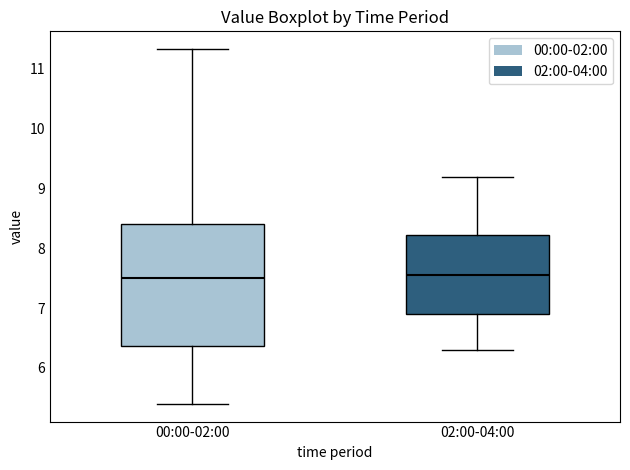

Reading left to right, transcribe this box plot: for each box, give where its median line is, the range the box spans, and where its two whiskers end, as read against the y-axis. The values are not printed on the chart, so give them approximately, as read against the axis.

00:00-02:00: median 7.5, box 6.4 to 8.4, whiskers 5.4 to 11.3
02:00-04:00: median 7.6, box 6.9 to 8.2, whiskers 6.3 to 9.2